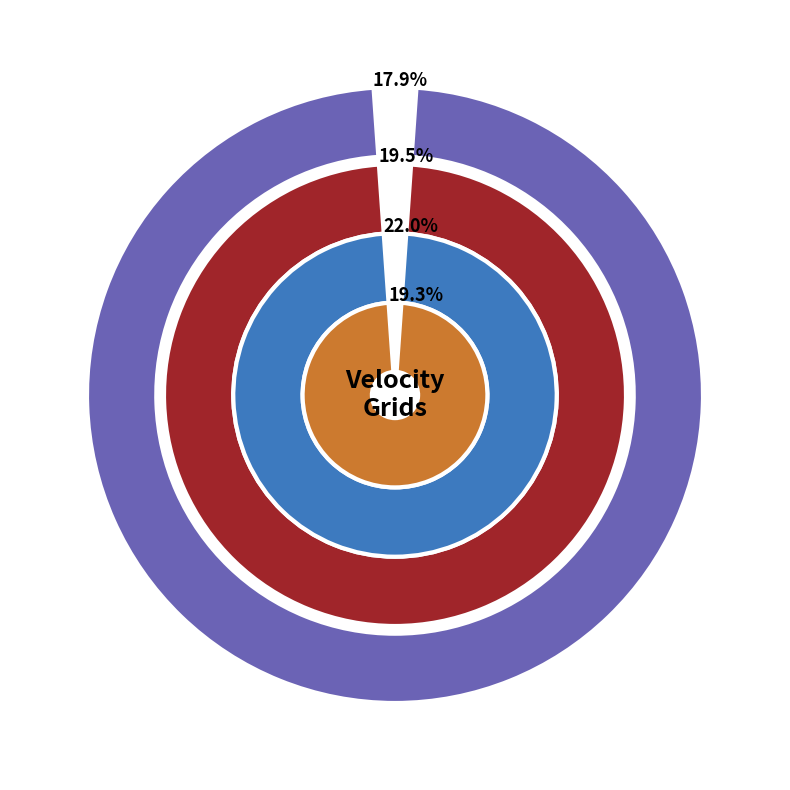

To the nearest percent, what portion does Canada velocity grid v6 represent?

18%